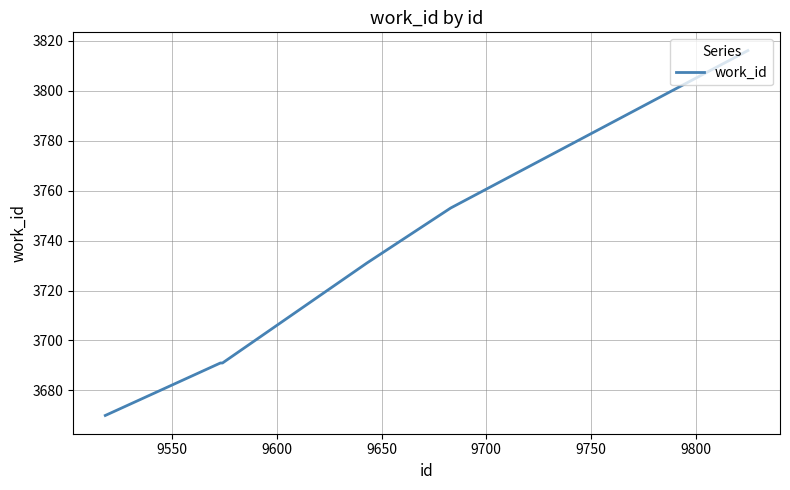

What is the sum of all values?

22352